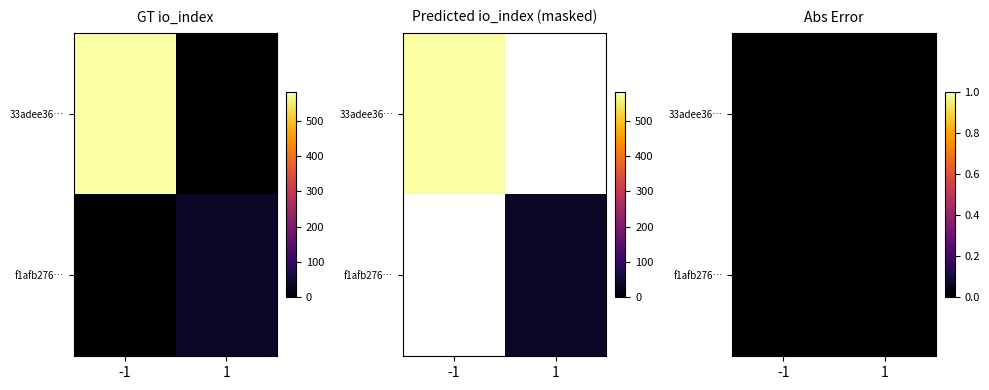

What is the spread (max minus min) of values at direction?

2